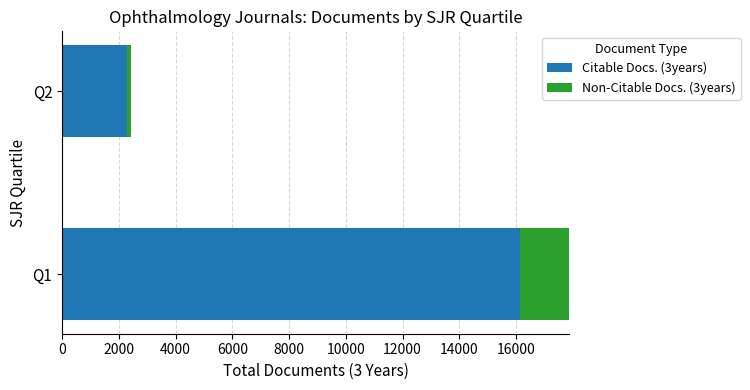

What is the difference between the maximum and minimum values in the Non-Citable Docs. (3years) series?

1876